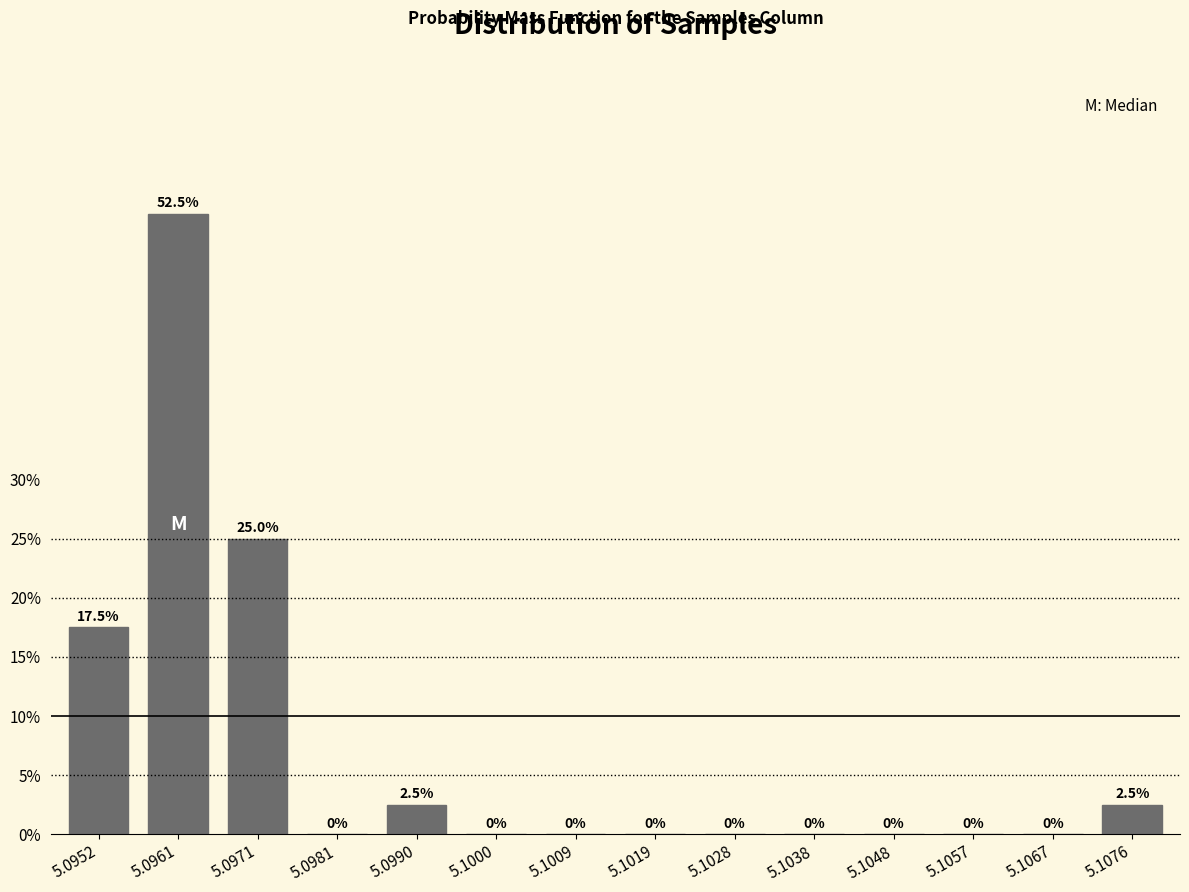

Reading left to right, transcribe all the data shown in this chart.

5.0952=17.5	5.0961=52.5	5.0971=25.0	5.0981=0.0	5.0990=2.5	5.1000=0.0	5.1009=0.0	5.1019=0.0	5.1028=0.0	5.1038=0.0	5.1048=0.0	5.1057=0.0	5.1067=0.0	5.1076=2.5